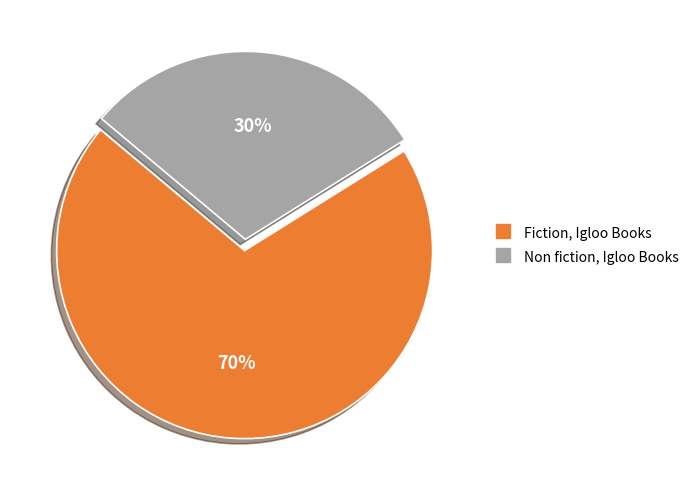

Does any single category account for the majority?

Yes